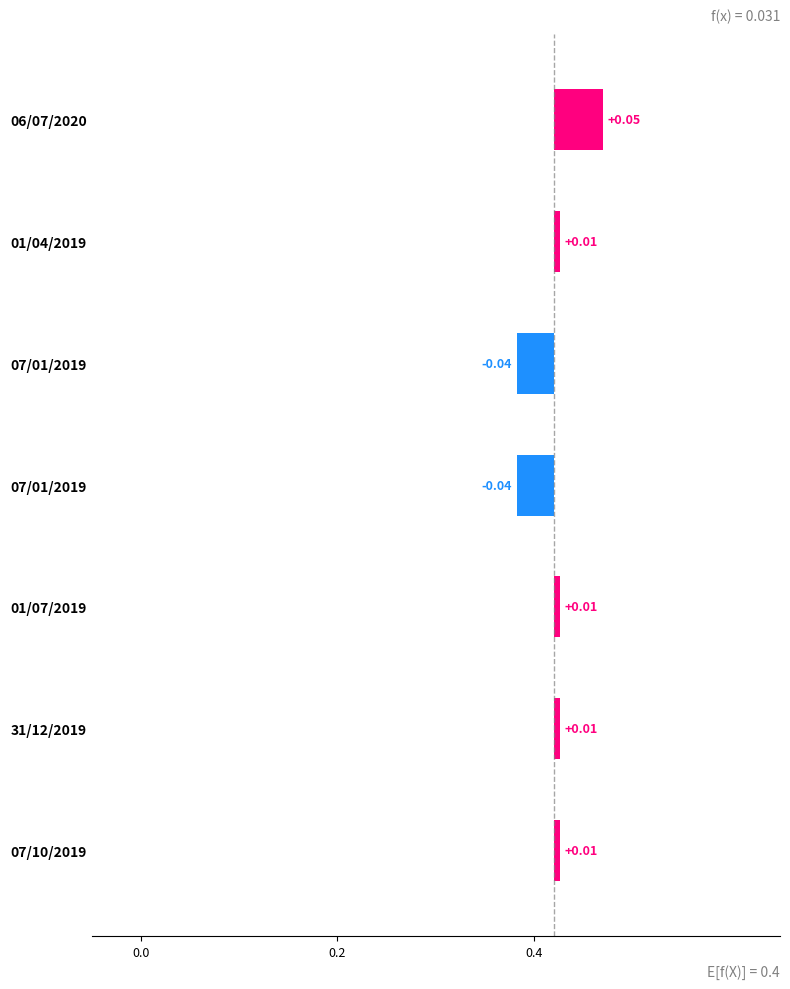

Between 31/12/2019 and 07/10/2019, which is larger?

31/12/2019